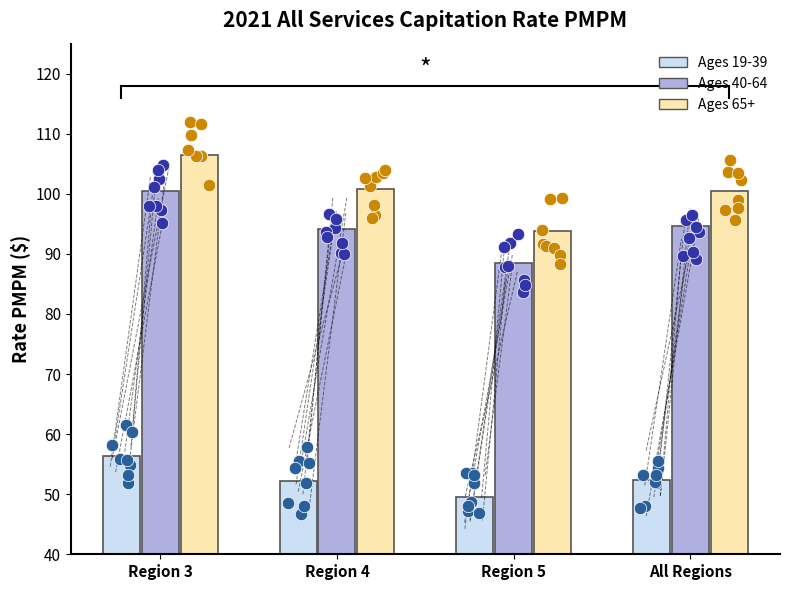

Which series has the widest spread of Y values?

Ages 65+